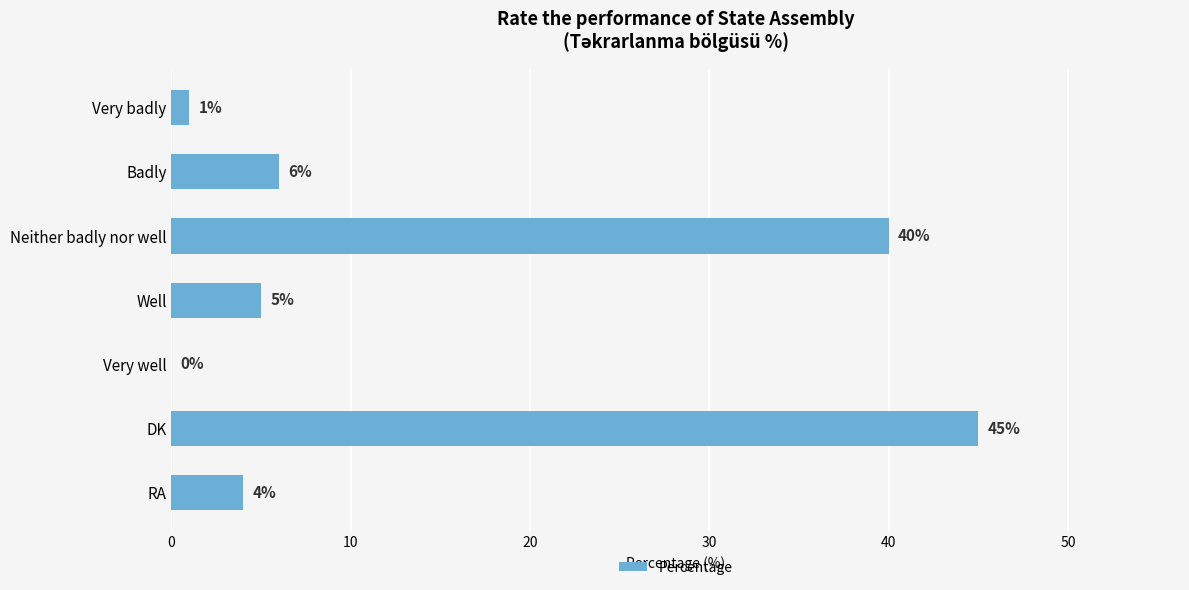

How many series are shown in this chart?

1